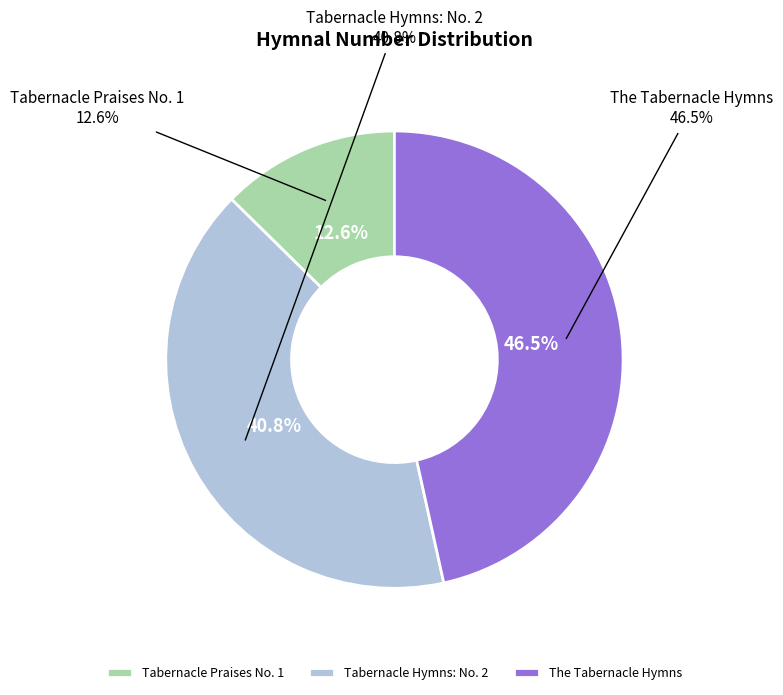

Count the number of slices in the pie.

3